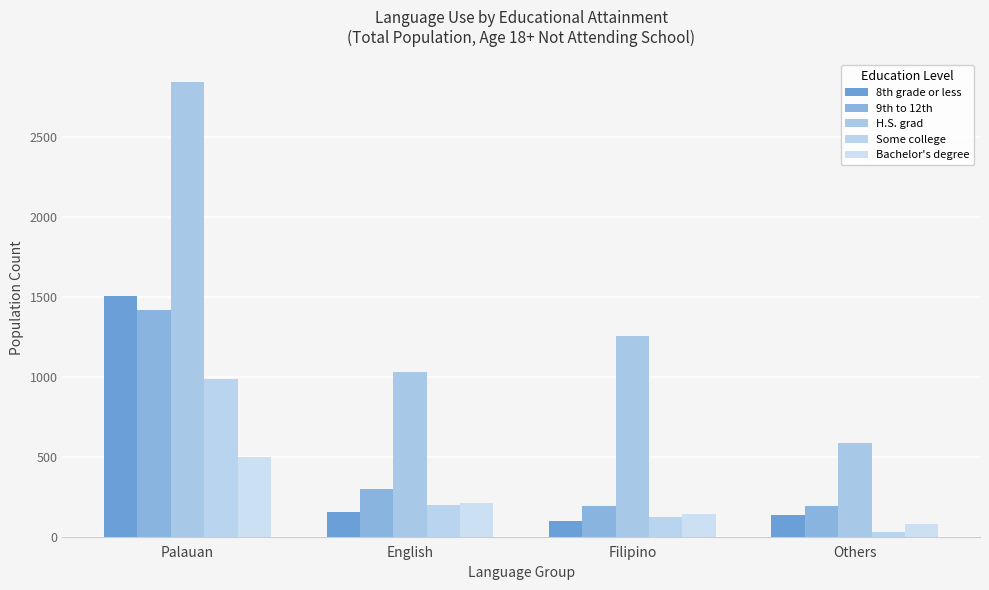

Reading right to left, extract all data points from this chart.

8th grade or less: Others=135	Filipino=96	English=152	Palauan=1506
9th to 12th: Others=194	Filipino=193	English=296	Palauan=1419
H.S. grad: Others=588	Filipino=1257	English=1030	Palauan=2839
Some college: Others=30	Filipino=122	English=199	Palauan=986
Bachelor's degree: Others=80	Filipino=140	English=213	Palauan=501